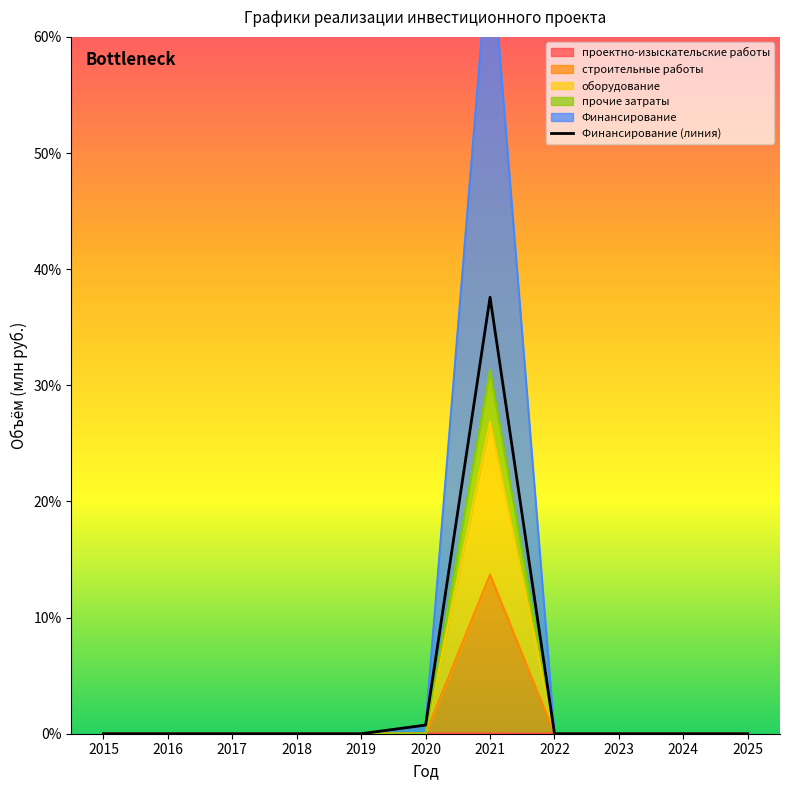

Does the chart display data point markers on the line(s)?

No